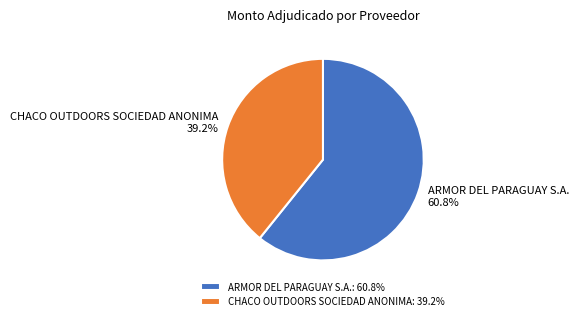

To the nearest percent, what is the combined percentage of ARMOR DEL PARAGUAY S.A. and CHACO OUTDOORS SOCIEDAD ANONIMA?

100%